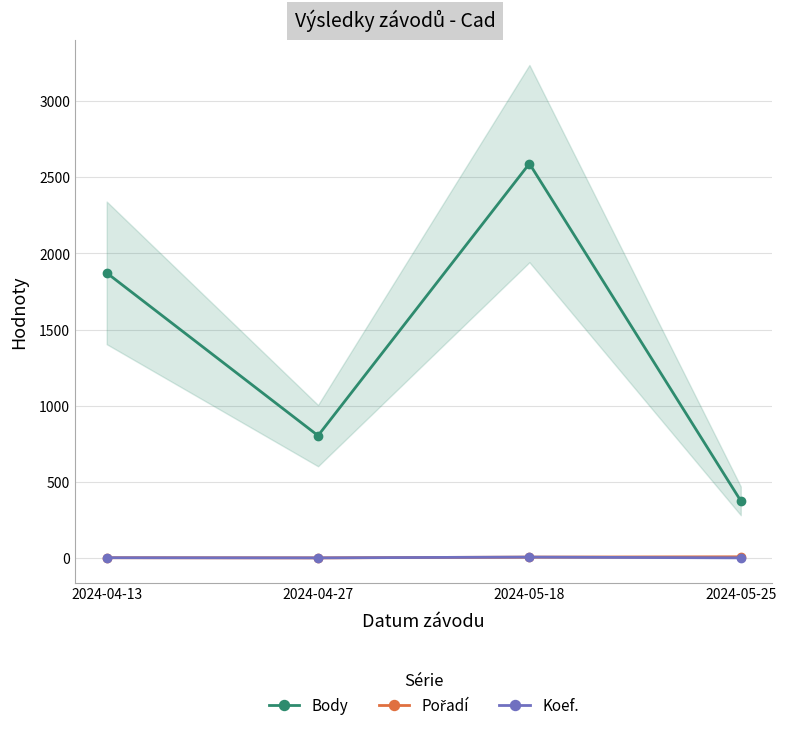

What is the label of the 3rd point from the right?

2024-04-27